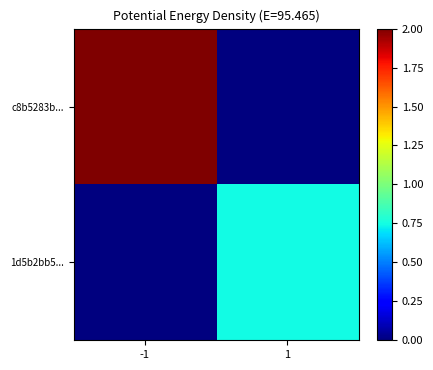

List the series in order of their overall mean, highest first.

c8b5283b..., 1d5b2bb5...